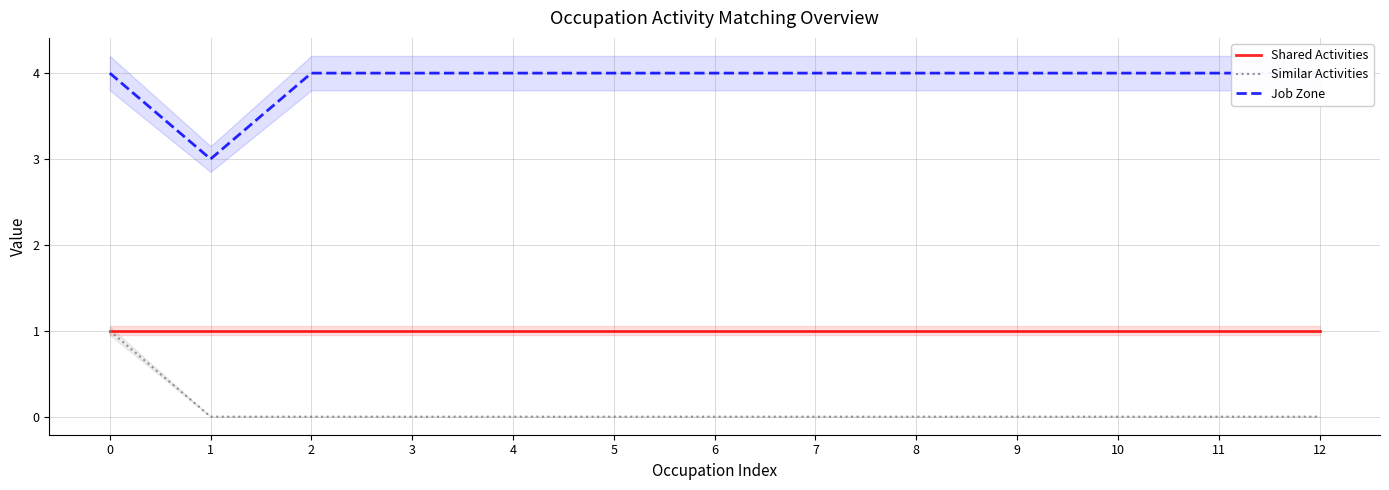

Does the chart have visible grid lines?

Yes